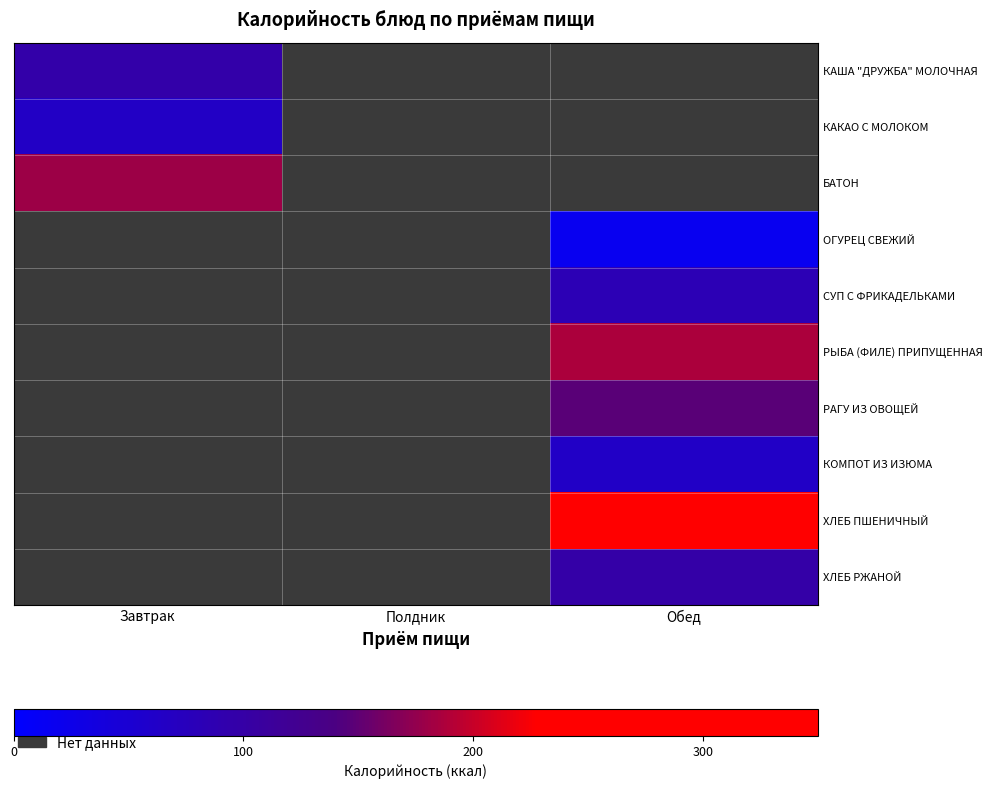

Rank the categories by РАГУ ИЗ ОВОЩЕЙ value from lowest to highest.

Завтрак, Полдник, Обед